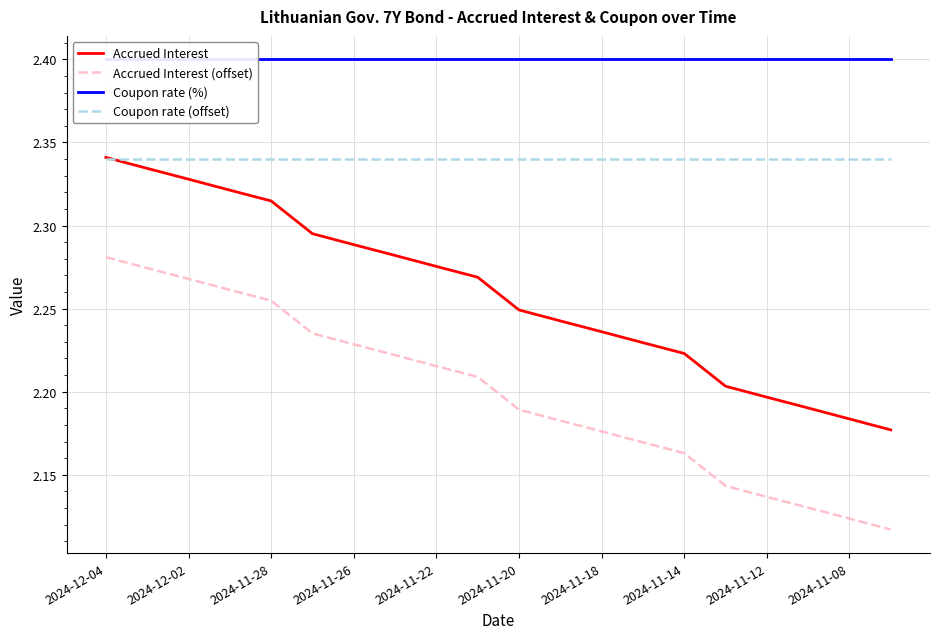

True or false: Accrued Interest (offset) and Accrued Interest cross at least once.

False